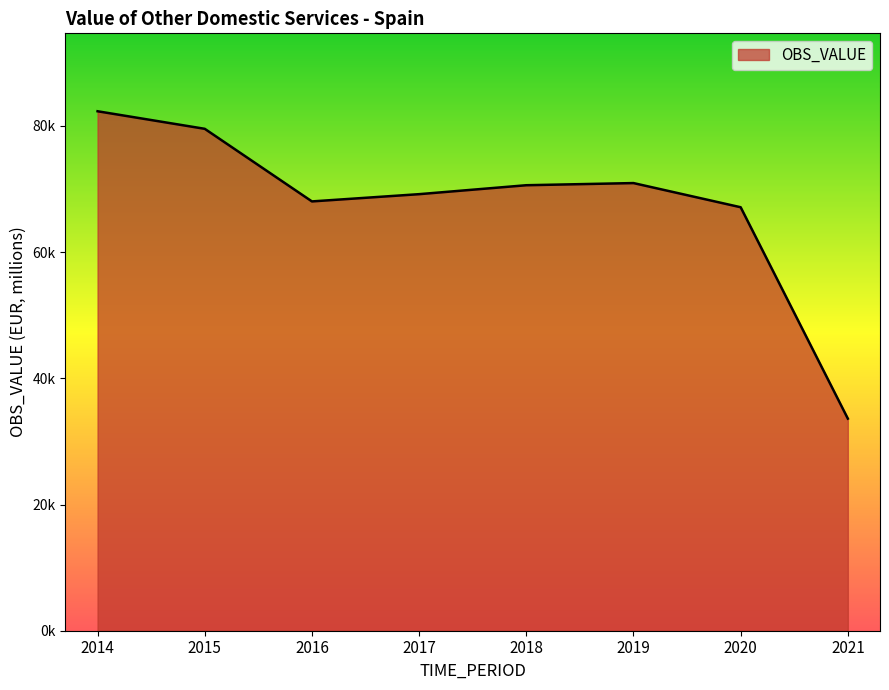

Reading right to left, list all the values displayed in this chart.

2021=33608.7	2020=67103.6	2019=70933.1	2018=70592.0	2017=69175.9	2016=68026.8	2015=79531.3	2014=82313.5